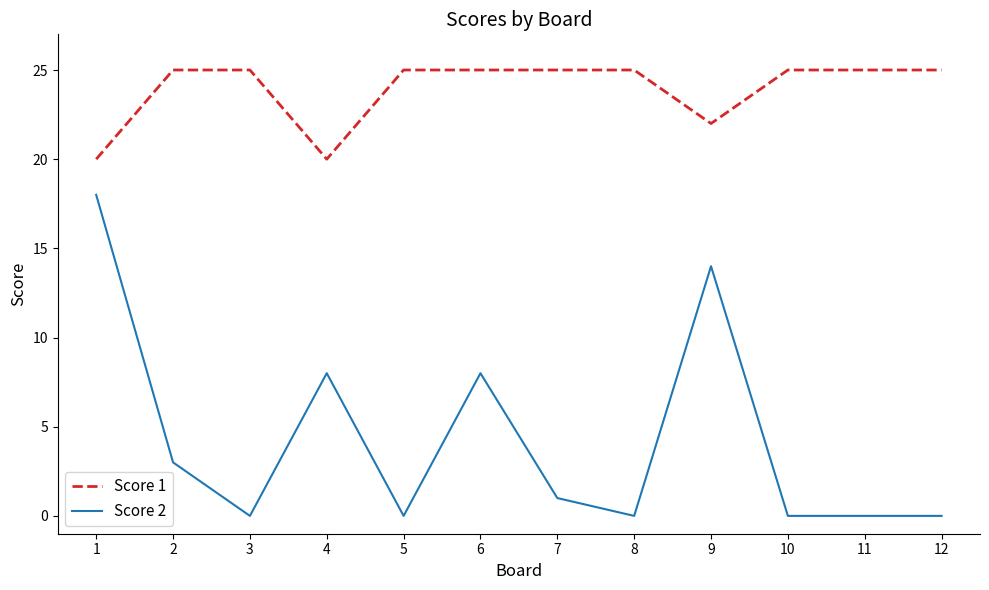

What is the highest value of the Score 2 series?

18